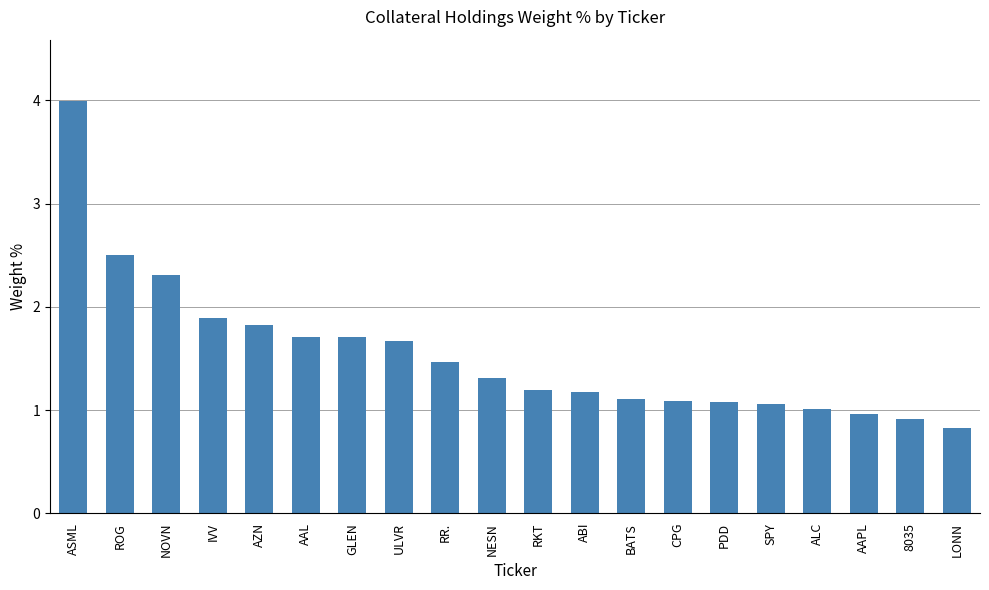

Does the chart contain stacked bars?

No